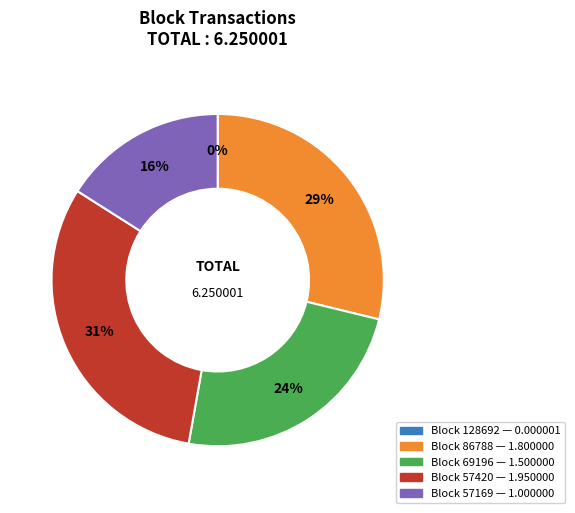

Does any single category account for the majority?

No